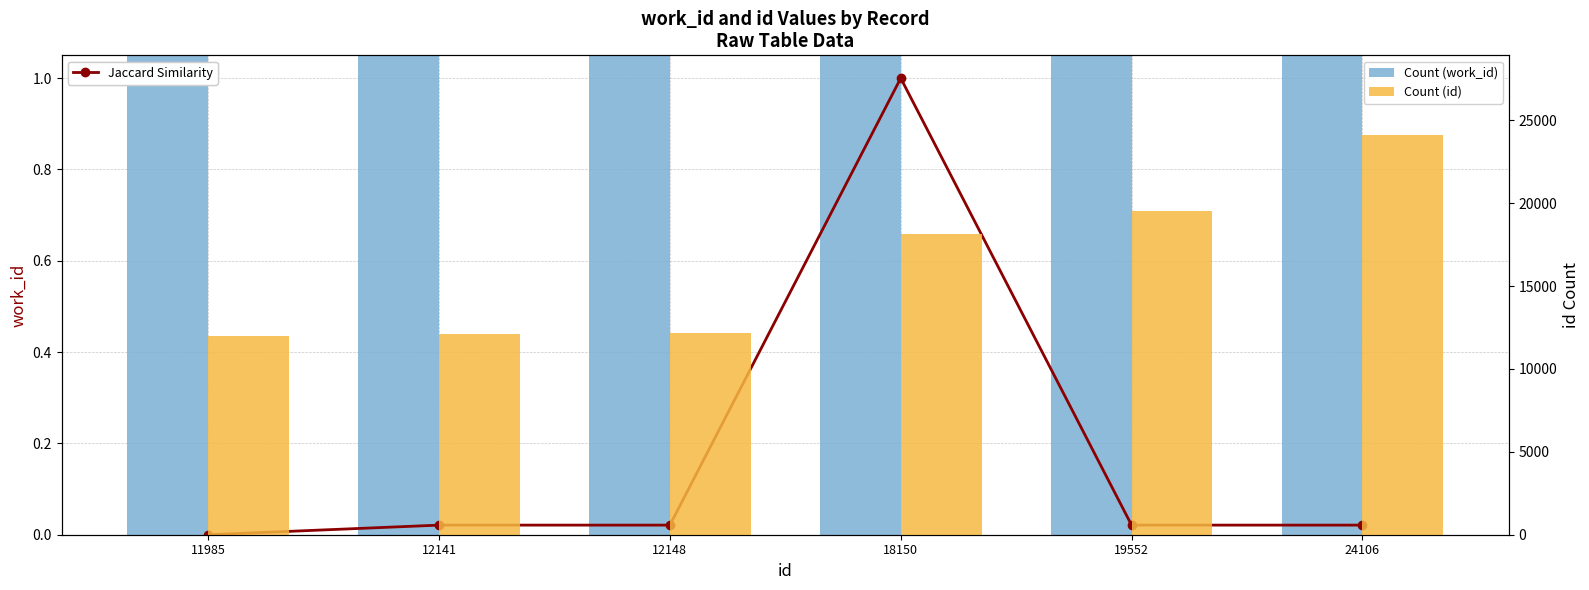

What are all the series names shown in the legend?

Jaccard Similarity, Count (work_id), Count (id)